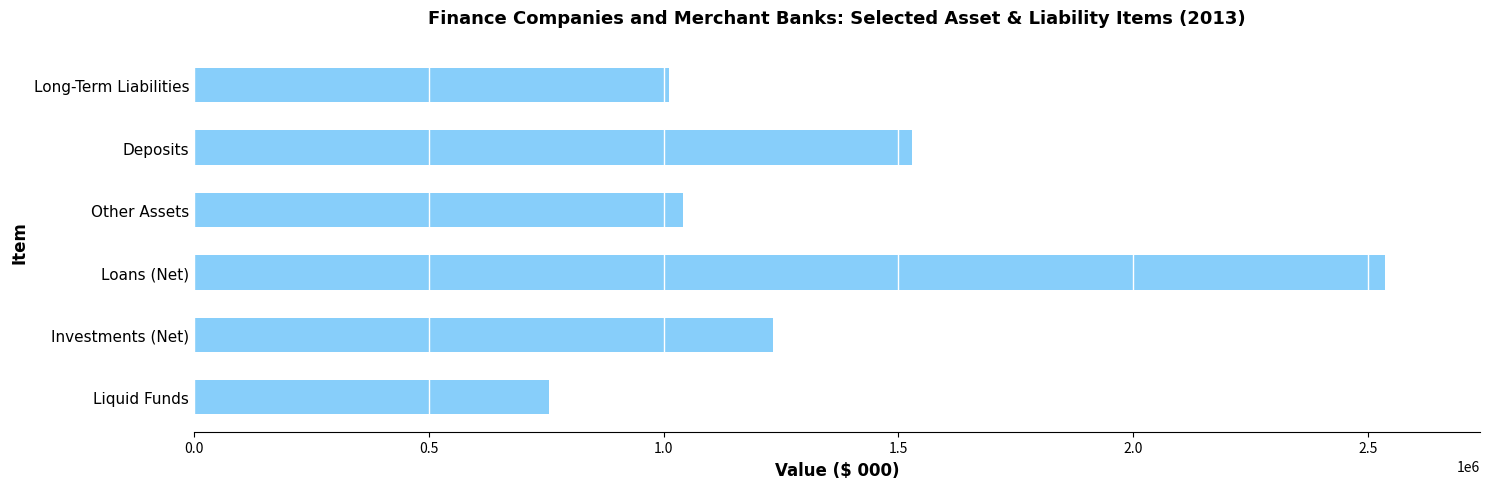

What is the sum of all values?

8110939